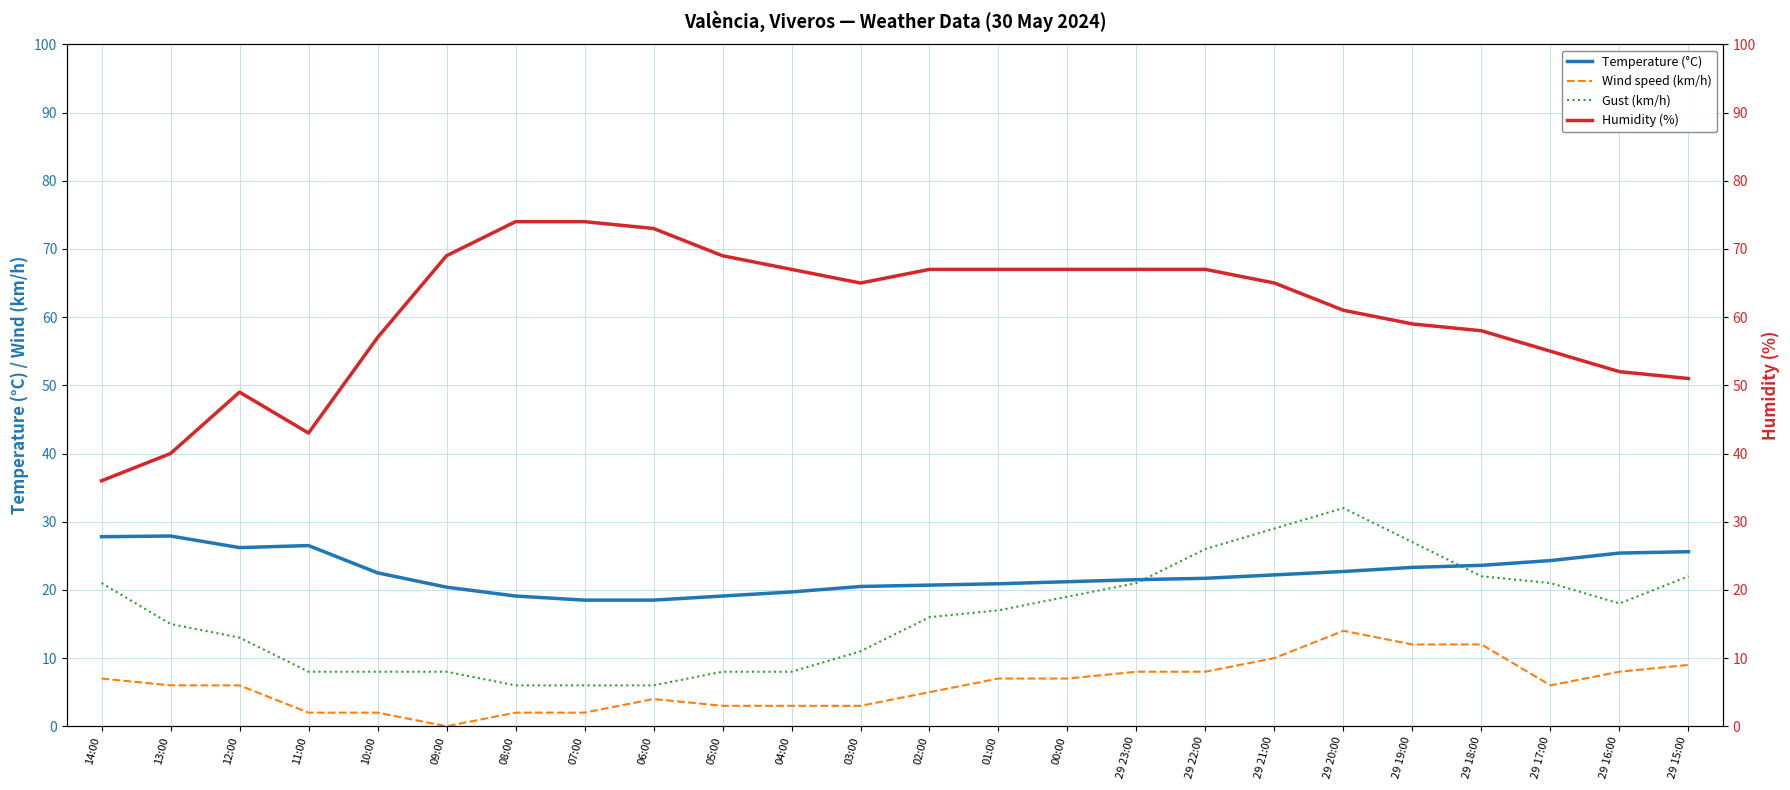

How many distinct data groups are displayed?

4